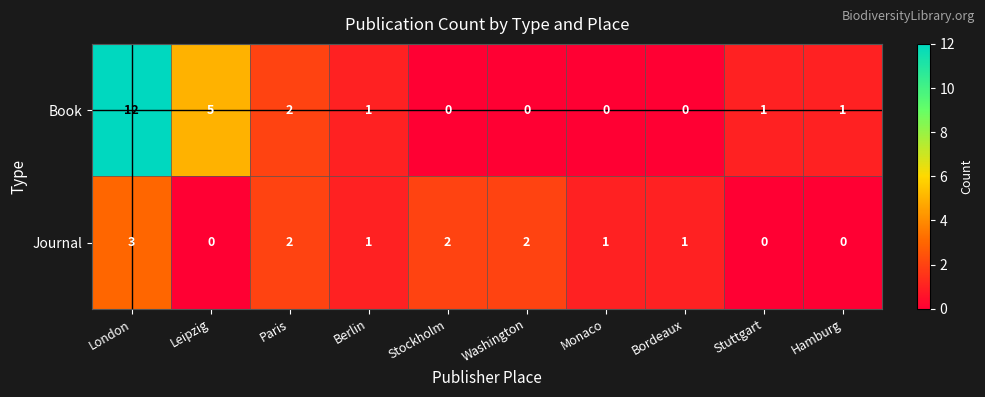

What is the difference between the maximum and minimum values in the Book series?

12